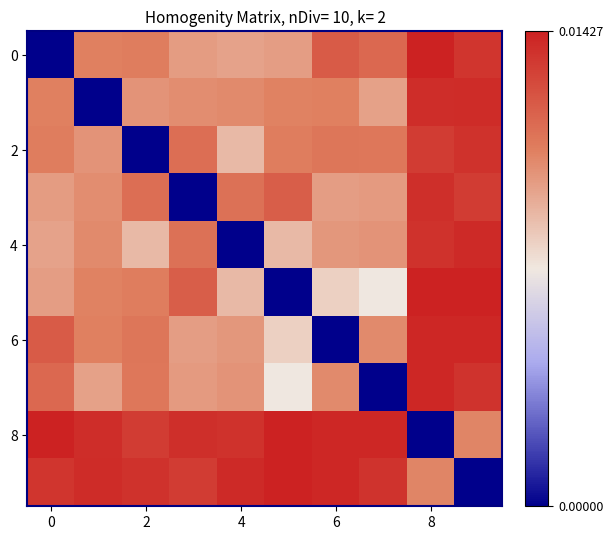

How many categories are shown in the chart?

10